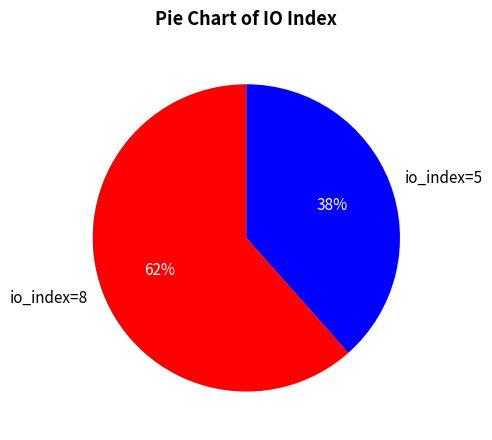

Which category accounts for the majority?

io_index=8